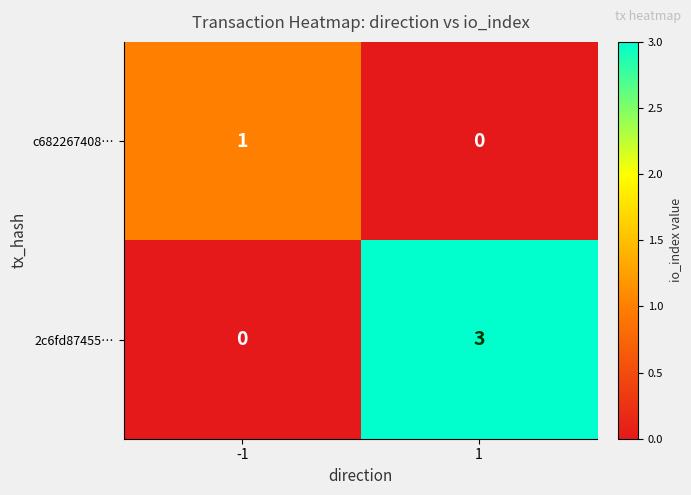

Which series has the largest total across all categories?

2c6fd87455…